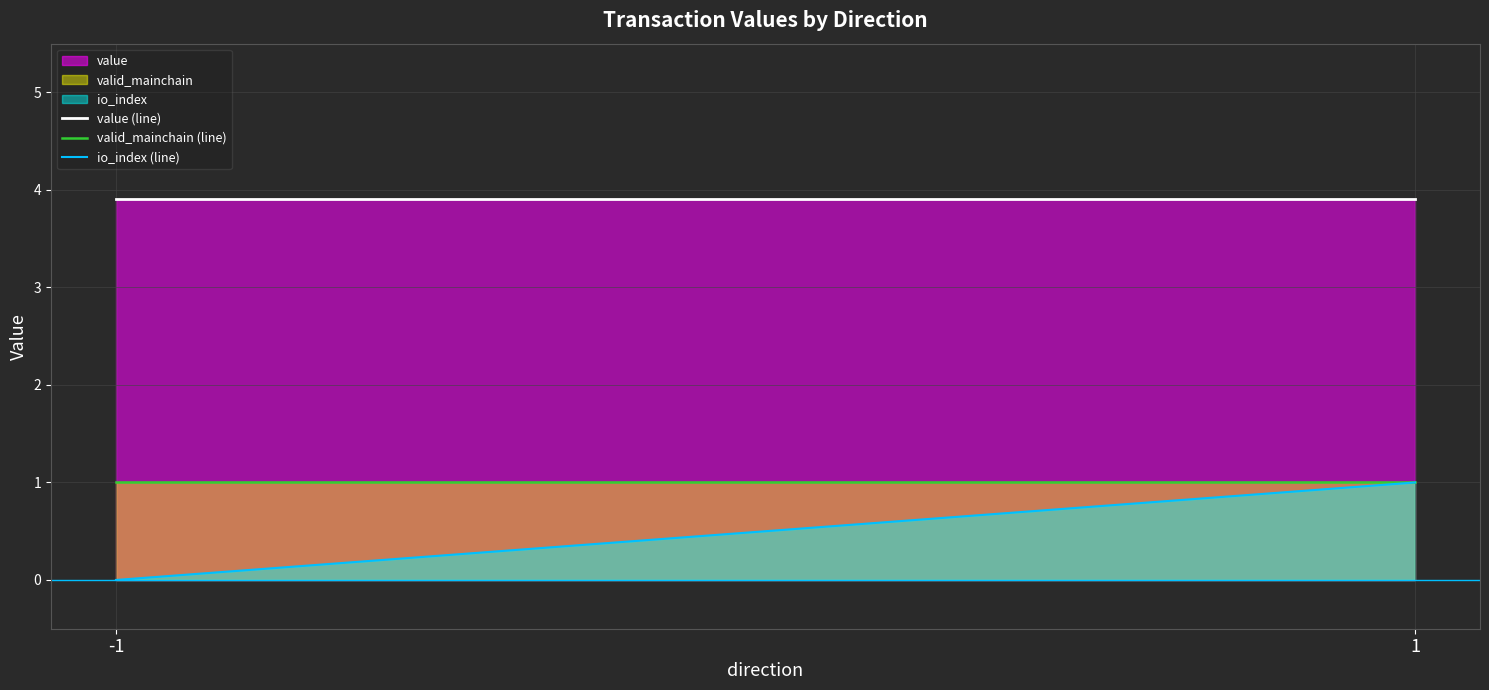

Is the value of io_index (line) at -1 greater than the value of valid_mainchain (line) at 1?

No